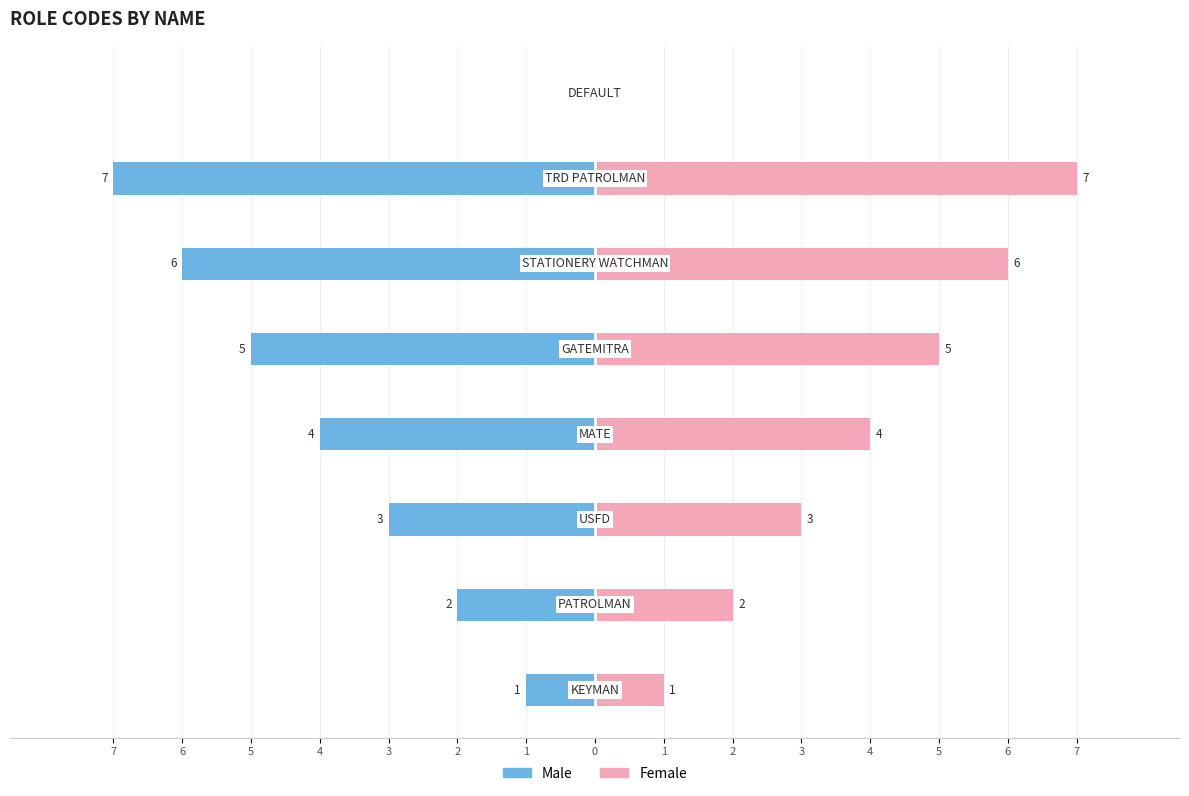

Which series has the largest range (max minus min)?

Male